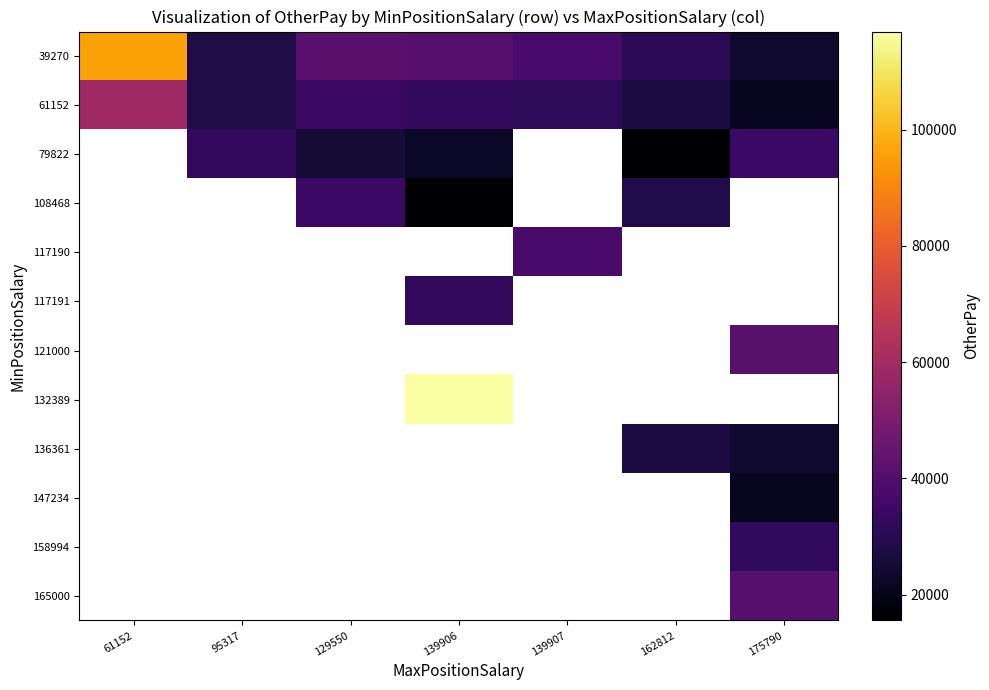

How many categories are shown in the chart?

7